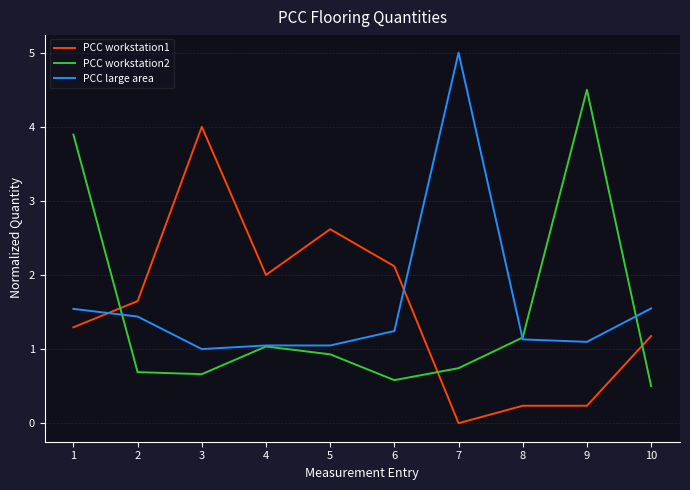

What is the maximum value shown in the chart?

5.0